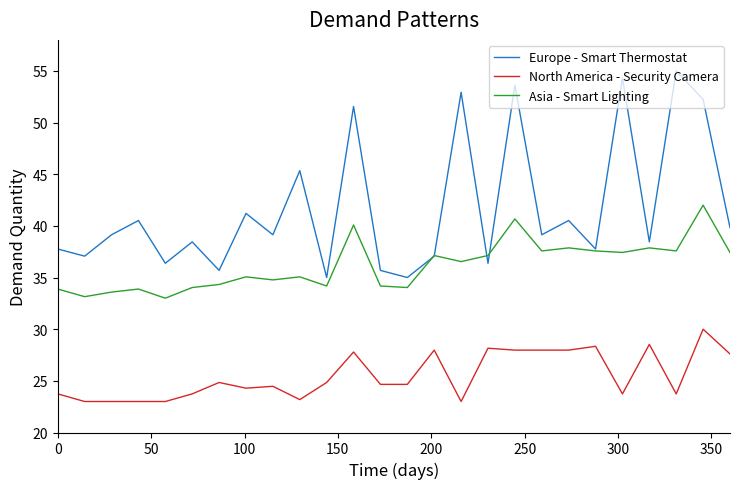

Which series has the widest spread of values?

Europe - Smart Thermostat